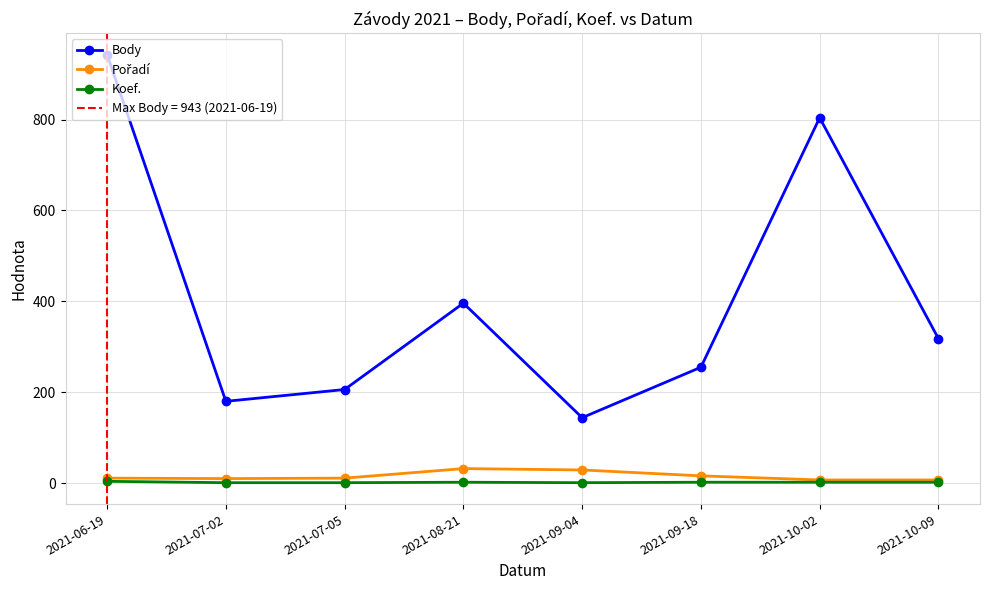

At which label is Pořadí closest to 19?

2021-09-18